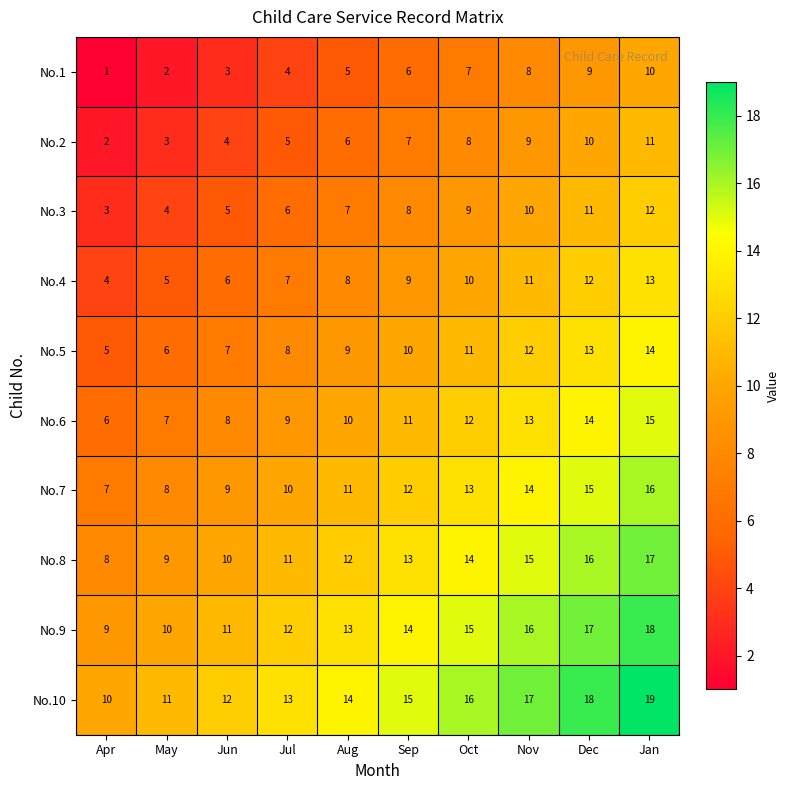

What is the average value of the No.5 series?

10